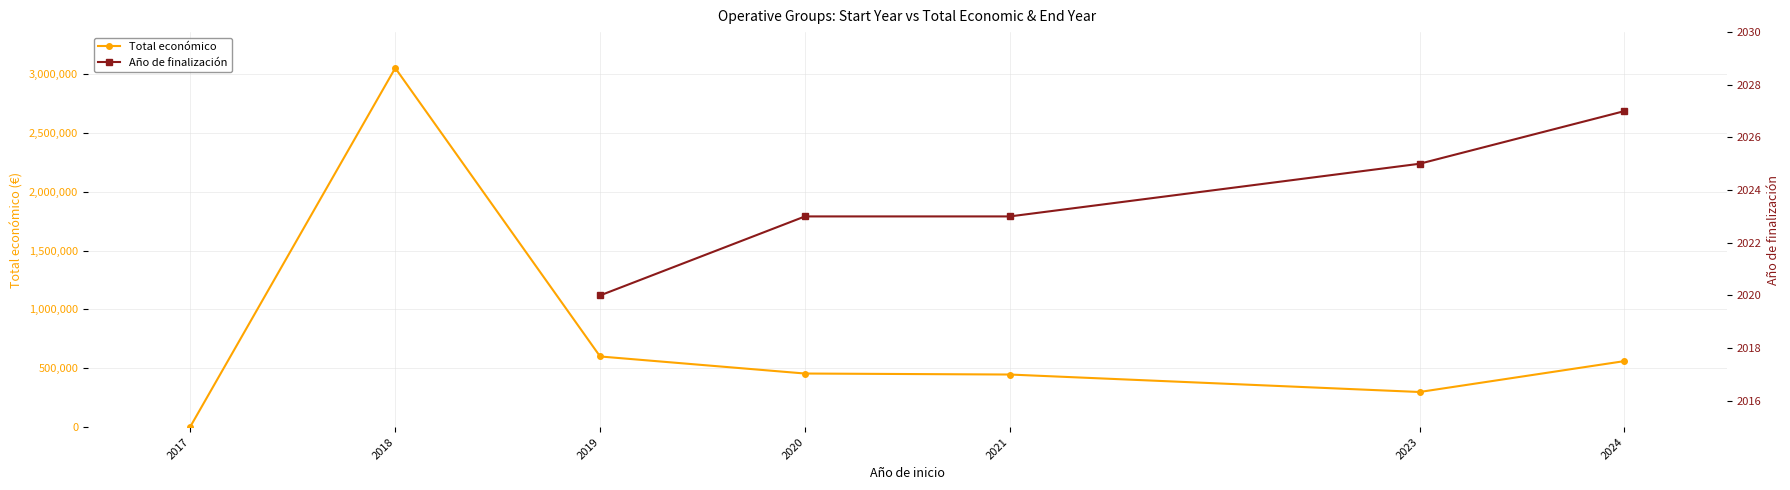

Where is the first local maximum for Total económico?

2018